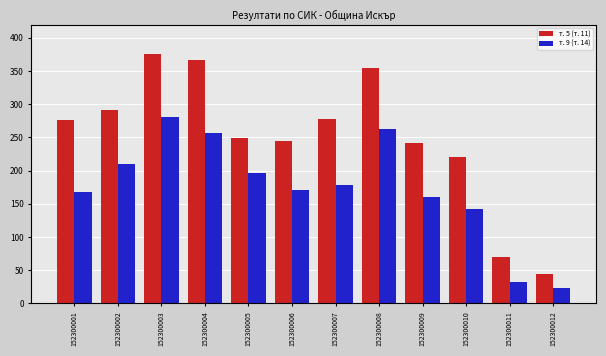

At which label does т. 9 (т. 14) first exceed 179?

152300002